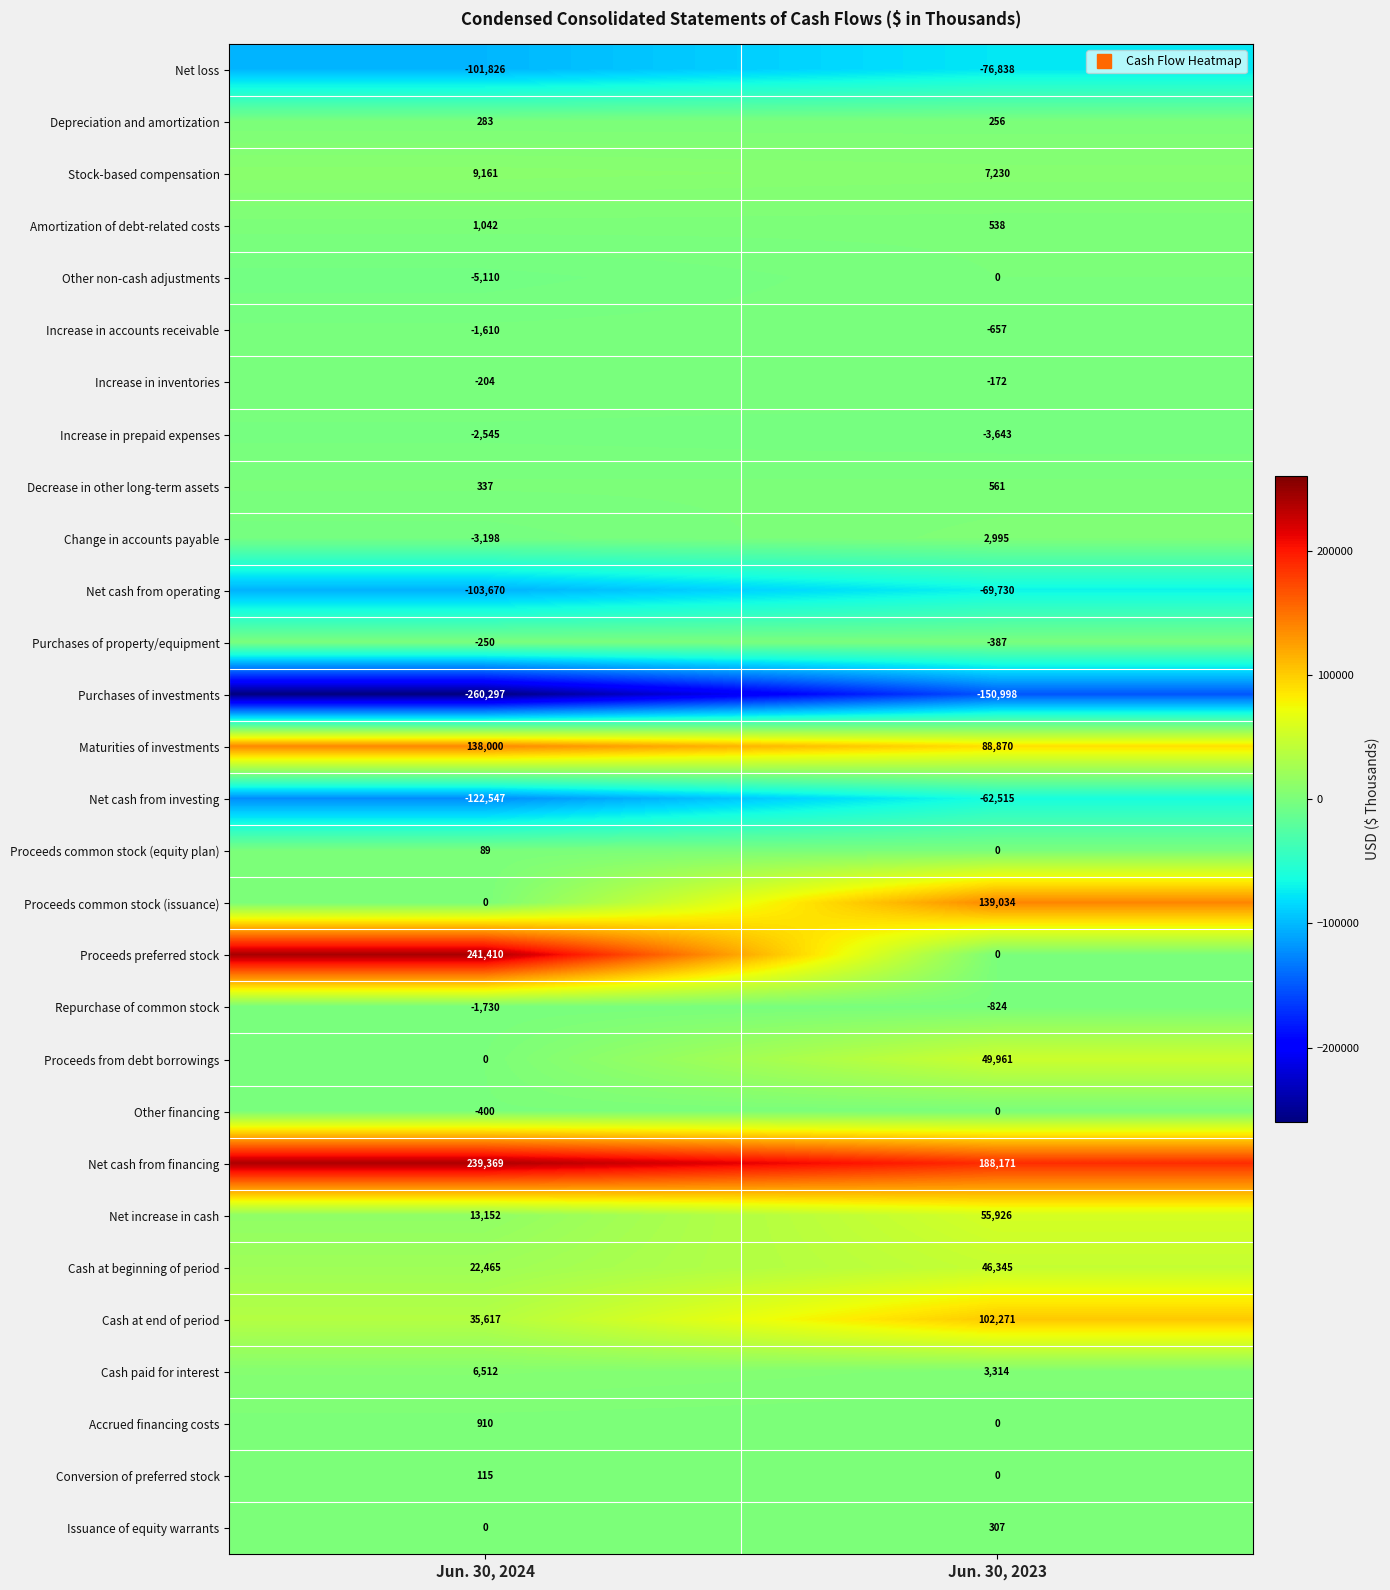

Which series has the widest spread of values?

Proceeds preferred stock